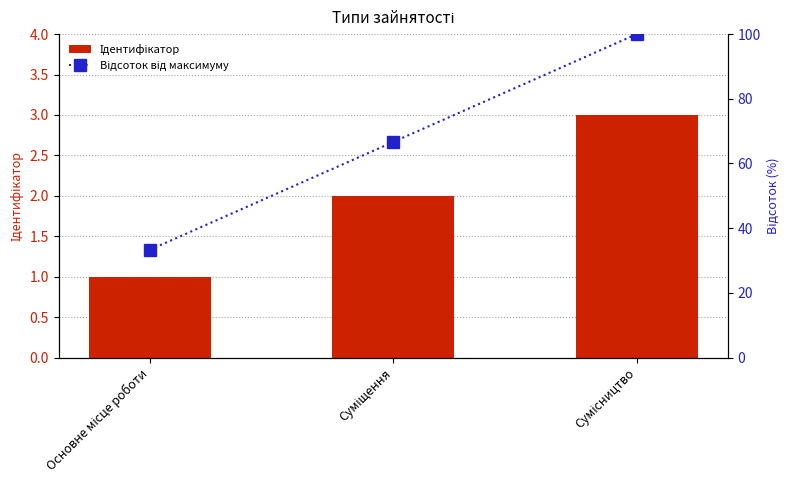

Where does the Відсоток від максимуму series first go above 66?

Суміщення